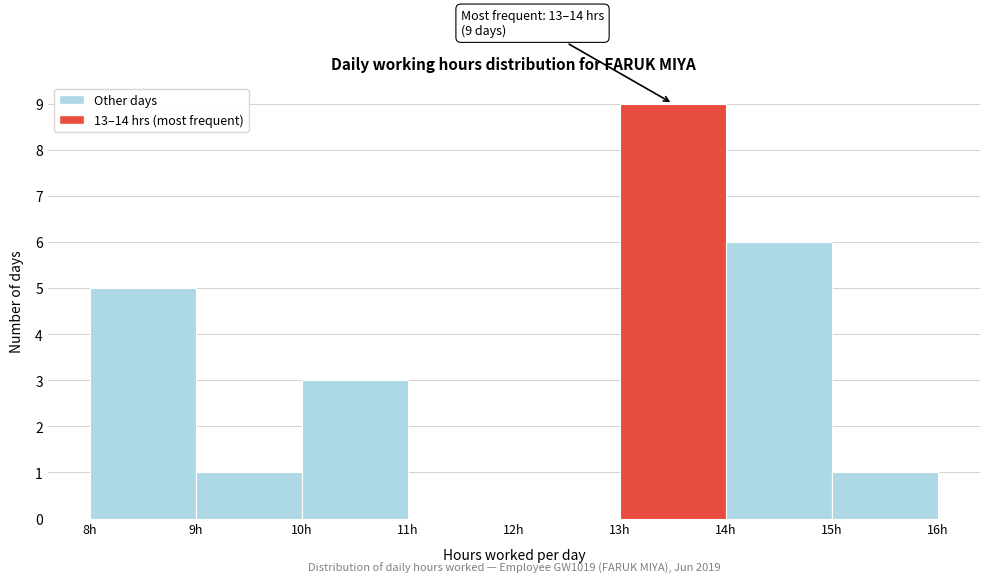

Which range on the x-axis has the tallest bar?

13 to 14